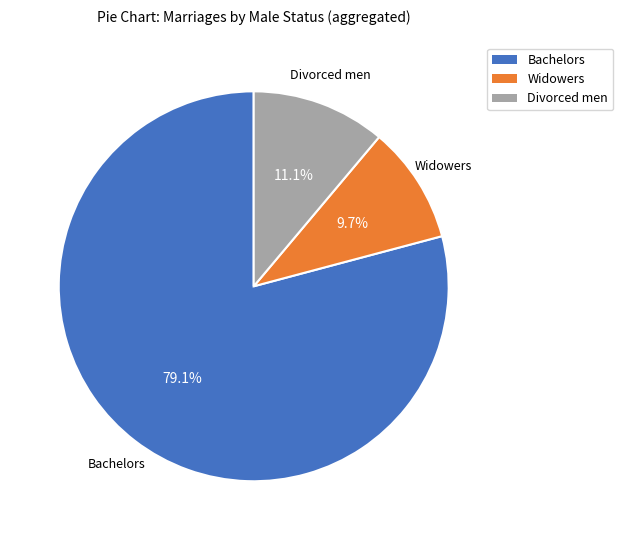

Does any single category account for the majority?

Yes